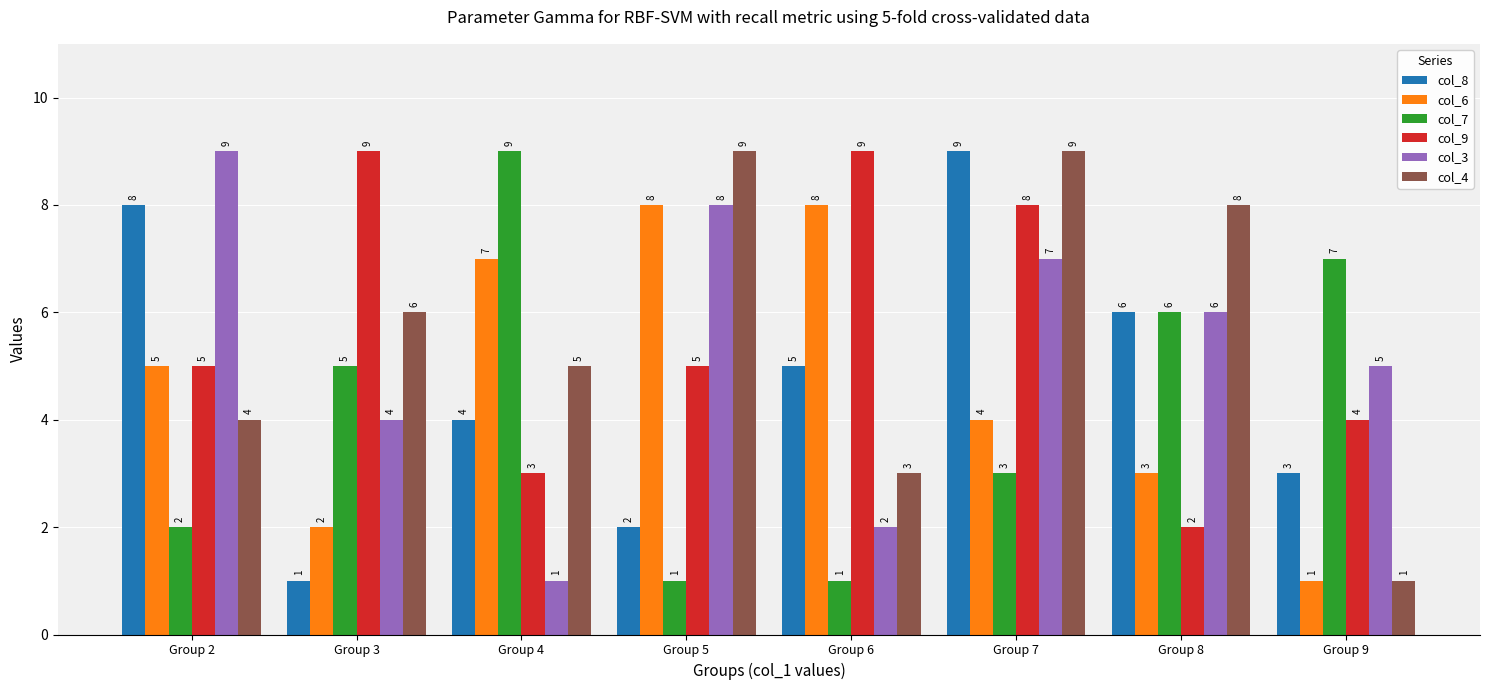

What is the average value of the col_3 series?

5